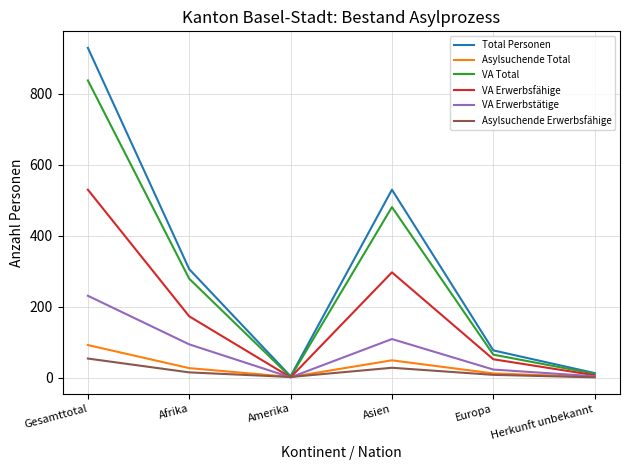

Where does the VA Erwerbstätige series first go above 94?

Gesamttotal